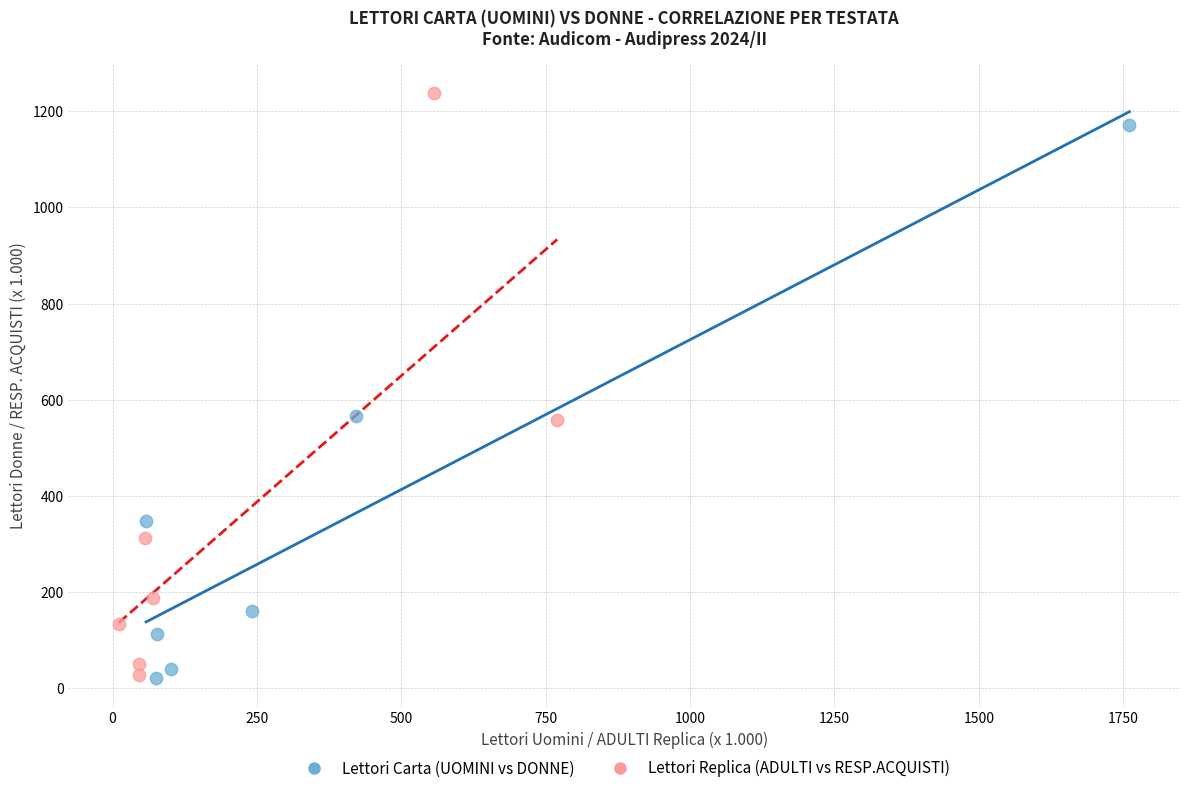

Which series has the largest Y range (max minus min)?

Lettori Replica (ADULTI vs RESP.ACQUISTI)